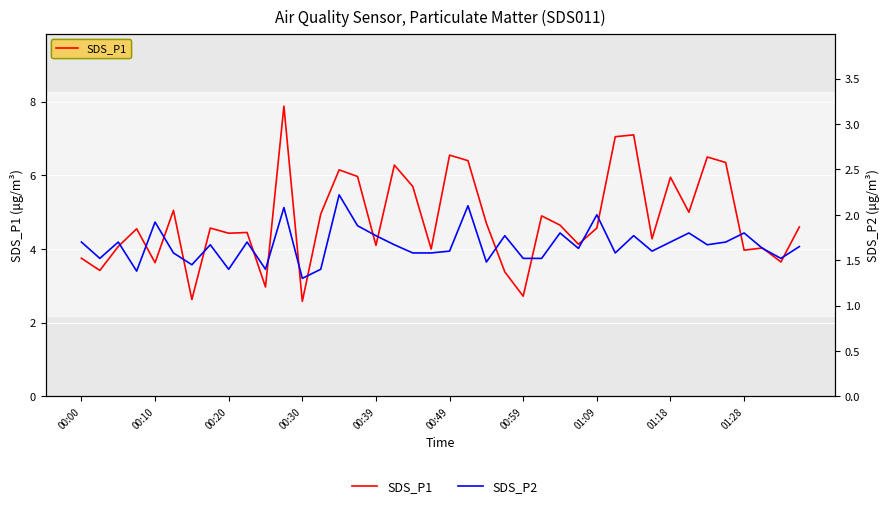

What position from the left is 18?

19